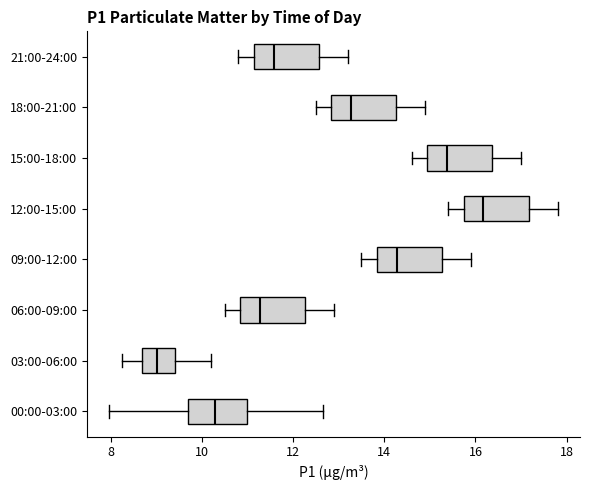

Reading bottom to top, read every box against the x-axis: the position of its median line, the range the box covers, and the ends of its whiskers. The values are not printed on the chart, so give them approximately, as read against the axis.

00:00-03:00: median 10.2, box 9.8 to 11.0, whiskers 8.0 to 12.6
03:00-06:00: median 9.0, box 8.6 to 9.4, whiskers 8.2 to 10.2
06:00-09:00: median 11.2, box 10.8 to 12.2, whiskers 10.6 to 13.0
09:00-12:00: median 14.2, box 13.8 to 15.2, whiskers 13.6 to 16.0
12:00-15:00: median 16.2, box 15.8 to 17.2, whiskers 15.4 to 17.8
15:00-18:00: median 15.4, box 15.0 to 16.4, whiskers 14.6 to 17.0
18:00-21:00: median 13.2, box 12.8 to 14.2, whiskers 12.6 to 15.0
21:00-24:00: median 11.6, box 11.2 to 12.6, whiskers 10.8 to 13.2